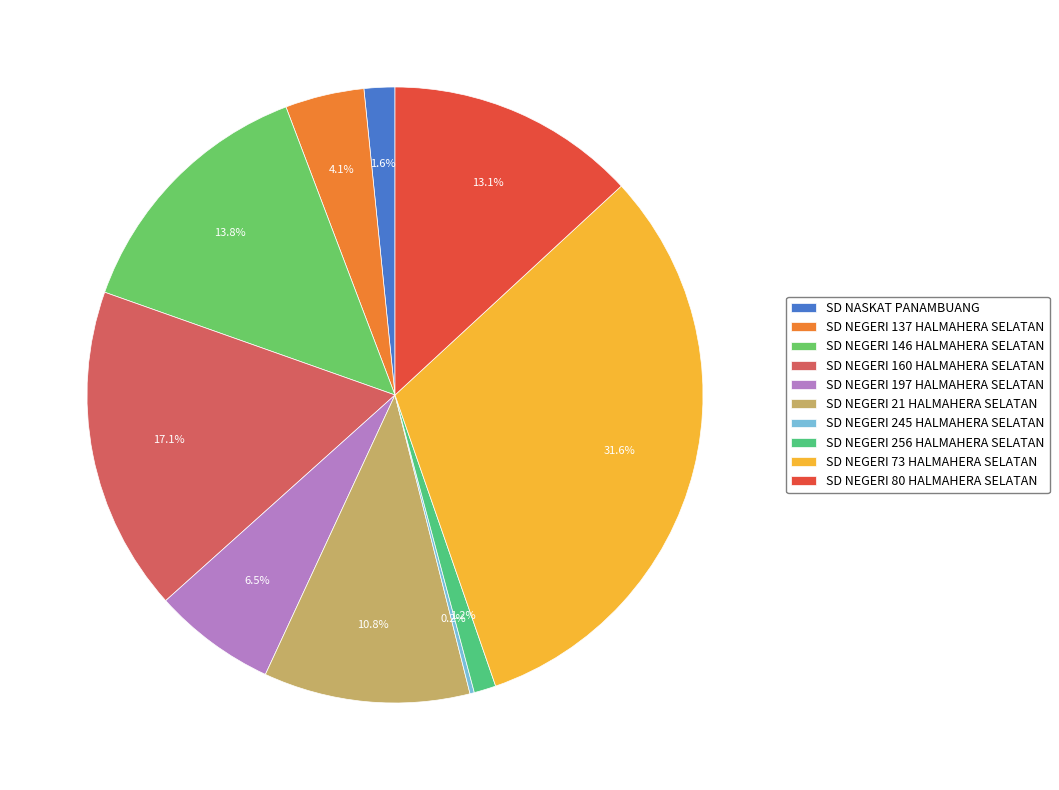

How many slices are in this pie chart?

10